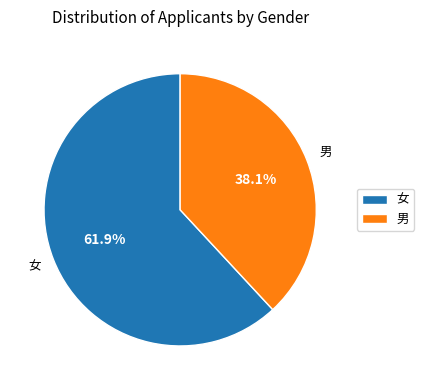

What is the largest slice in the pie chart?

女